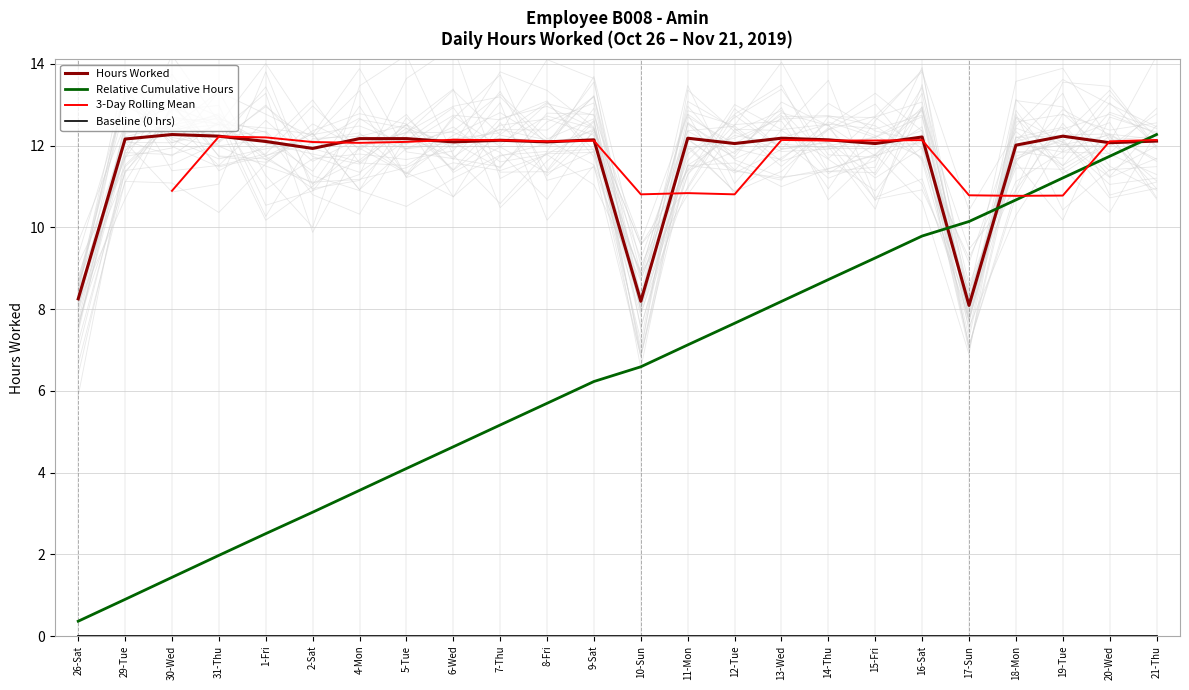

Does the chart display data point markers on the line(s)?

No